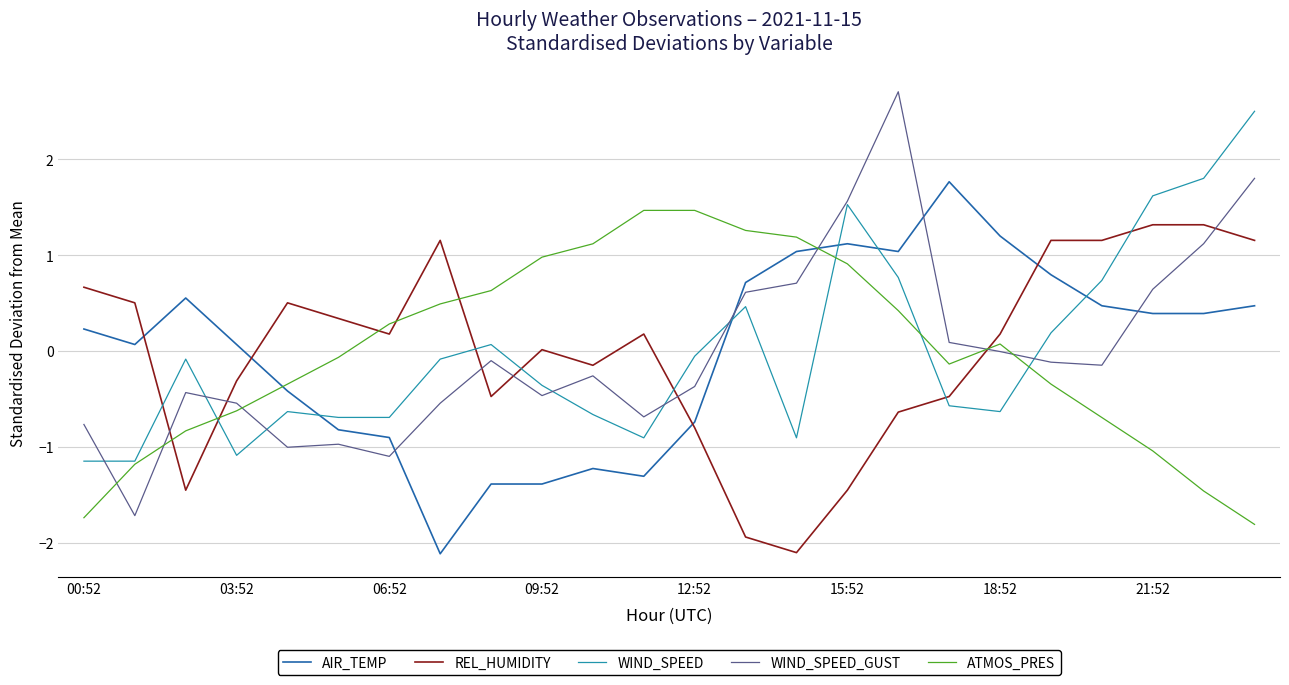

What is the maximum value shown in the chart?

2.7